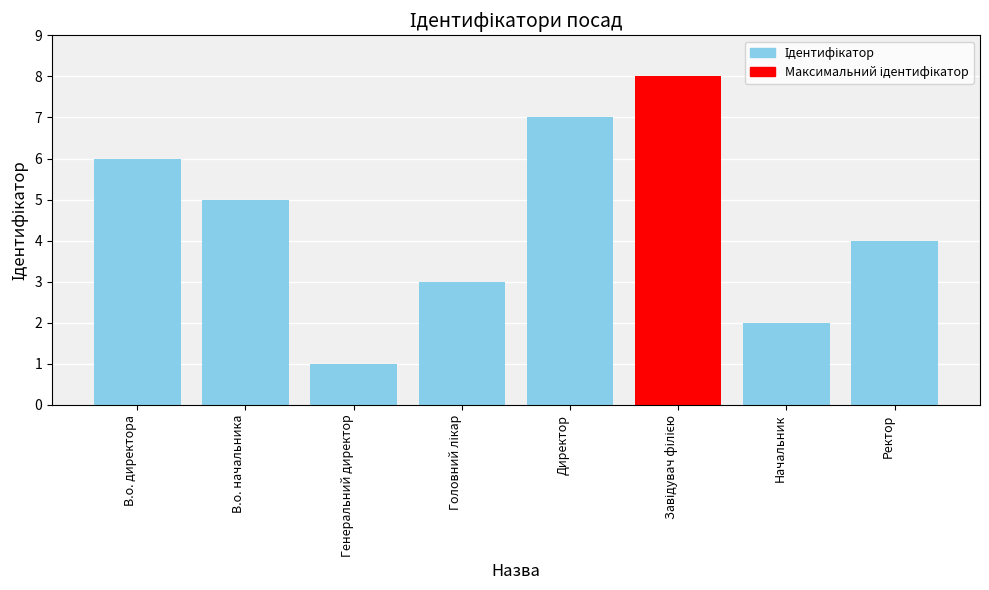

What is the ratio of the value at В.о. директора to the value at Ректор?

1.5